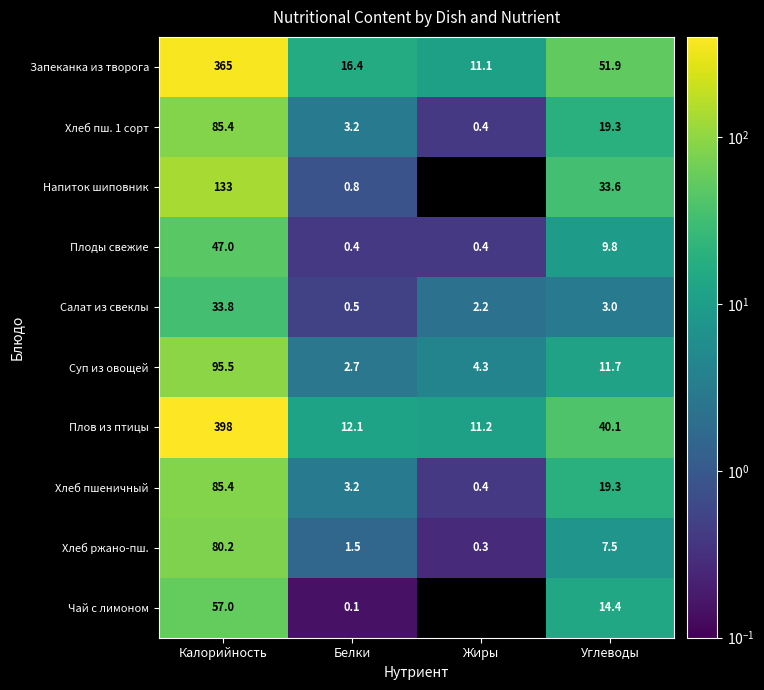

At which category is the sum across all series the highest?

Калорийность